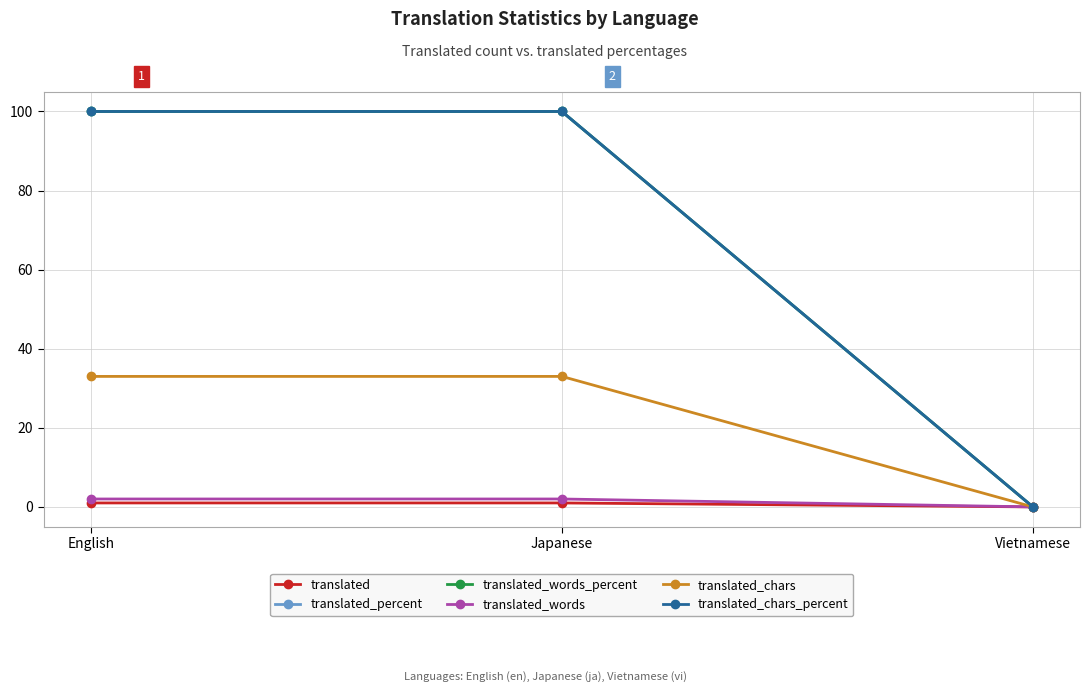

Does the chart have visible grid lines?

Yes